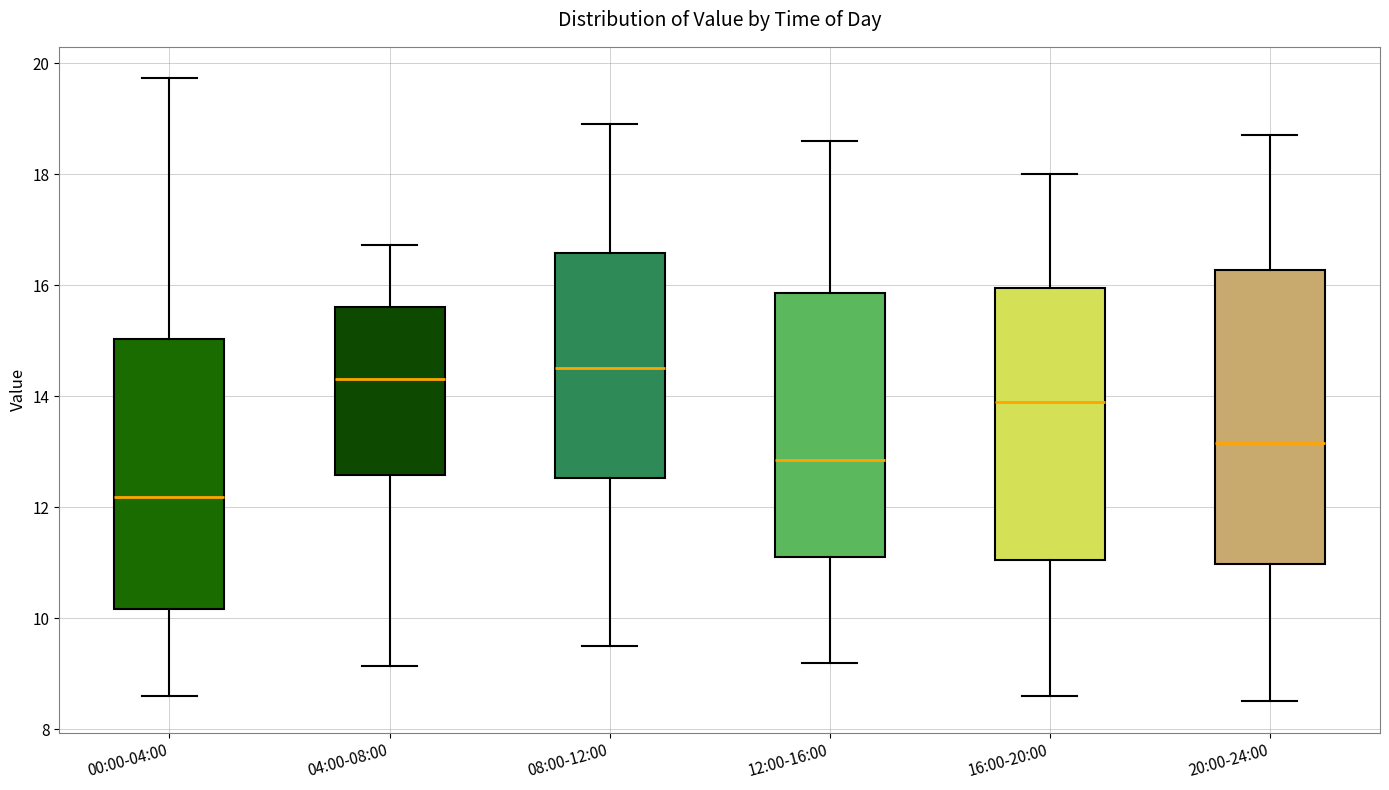

Reading left to right, read every box against the y-axis: the position of its median line, the range the box covers, and the ends of its whiskers. The values are not printed on the chart, so give them approximately, as read against the axis.

00:00-04:00: median 12.2, box 10.2 to 15.0, whiskers 8.6 to 19.8
04:00-08:00: median 14.4, box 12.6 to 15.6, whiskers 9.2 to 16.8
08:00-12:00: median 14.6, box 12.6 to 16.6, whiskers 9.6 to 19.0
12:00-16:00: median 12.8, box 11.2 to 15.8, whiskers 9.2 to 18.6
16:00-20:00: median 14.0, box 11.0 to 16.0, whiskers 8.6 to 18.0
20:00-24:00: median 13.2, box 11.0 to 16.2, whiskers 8.6 to 18.8